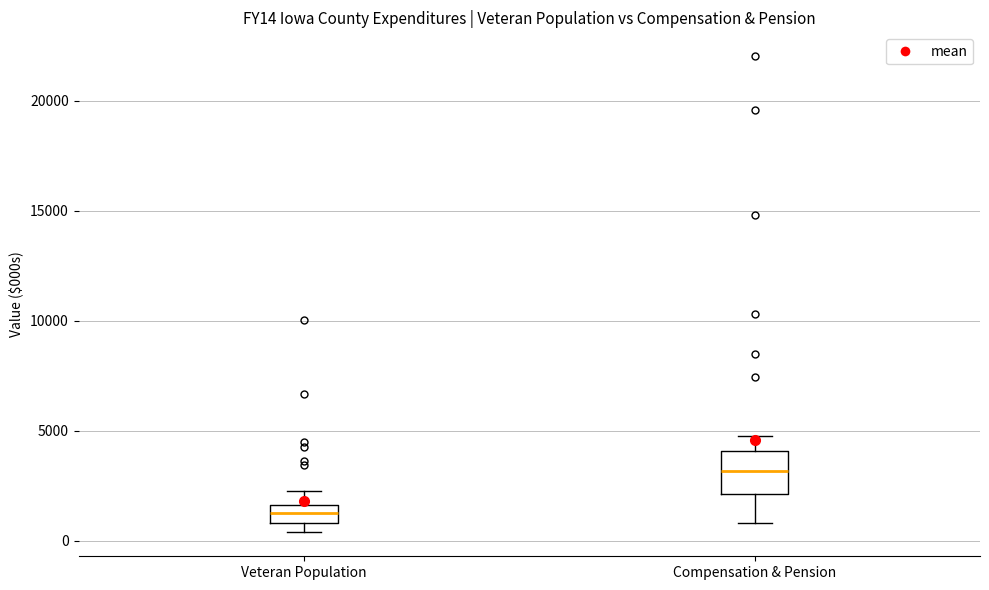

Reading left to right, read every box against the y-axis: the position of its median line, the range the box covers, and the ends of its whiskers. The values are not printed on the chart, so give them approximately, as read against the axis.

Veteran Population: median 1000 (inside the box), box 1000 to 1500, whiskers 500 to 2500
Compensation & Pension: median 3000, box 2000 to 4000, whiskers 1000 to 4500